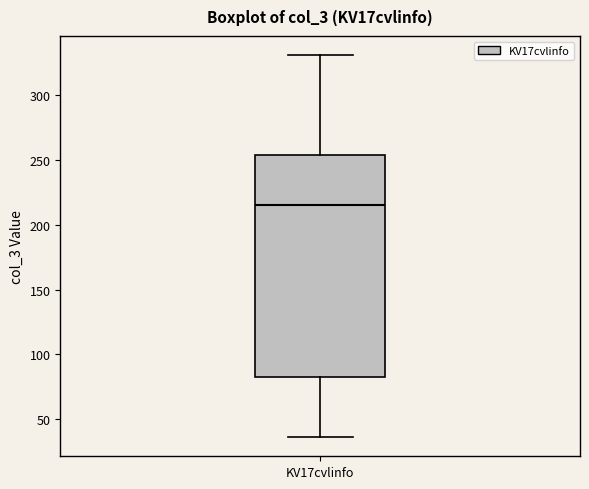

Read this box plot against the y-axis: the position of the median line, the range covered by the box, and the ends of both whiskers. The values are not printed on the chart, so give them approximately, as read against the axis.

median 215, box 80 to 255, whiskers 35 to 330